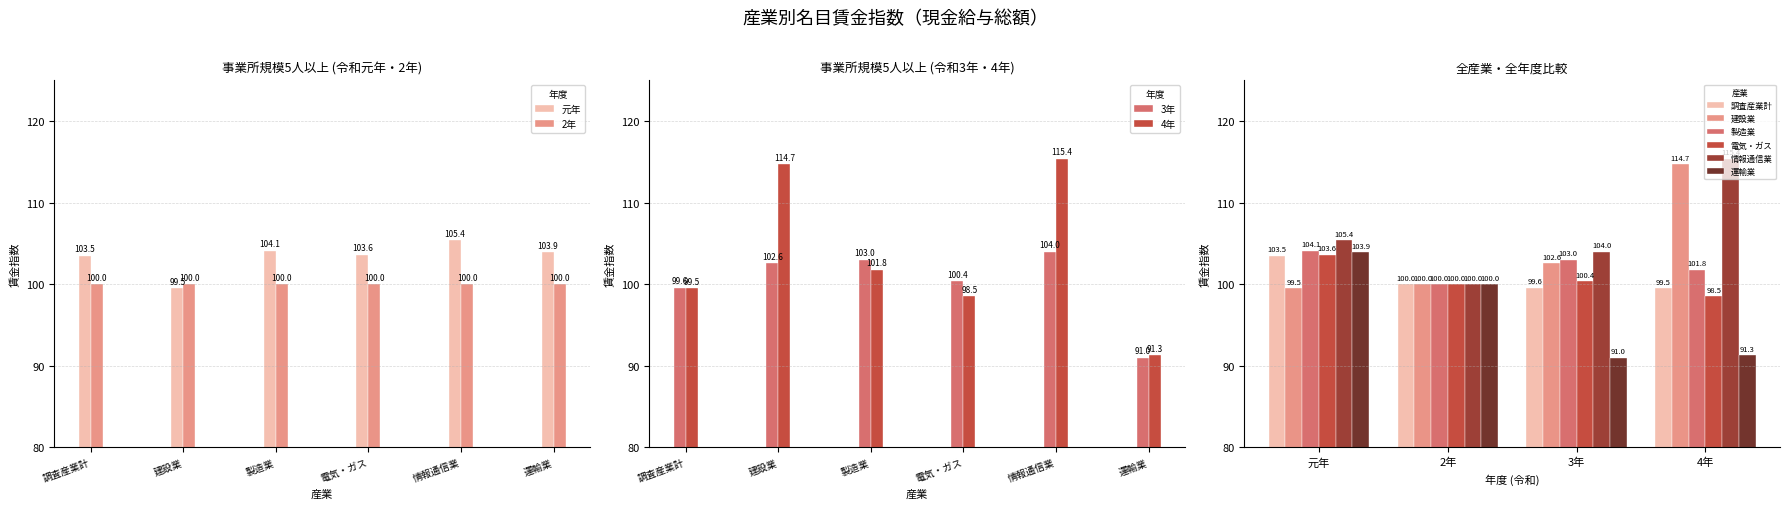

At which category is the sum across all series the highest?

4年